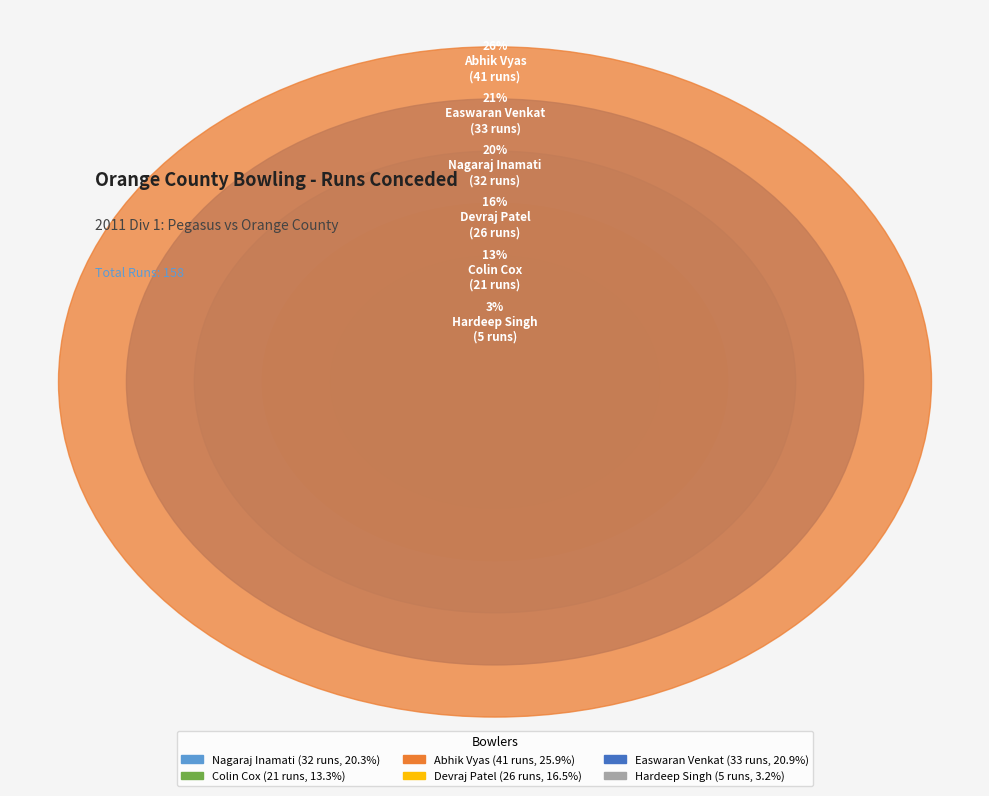

To the nearest percent, what is the difference between the largest and smallest slice percentages?

23%